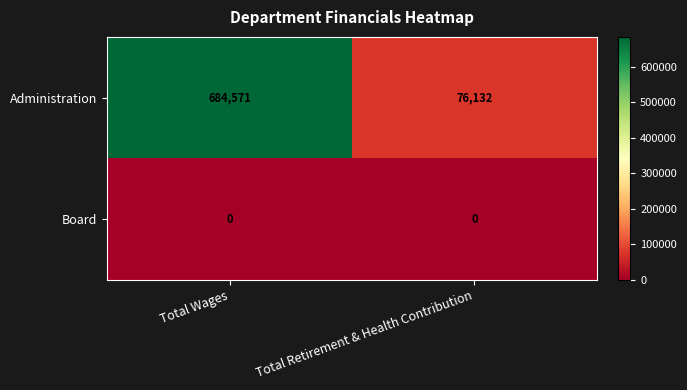

What is the greatest value displayed?

684571